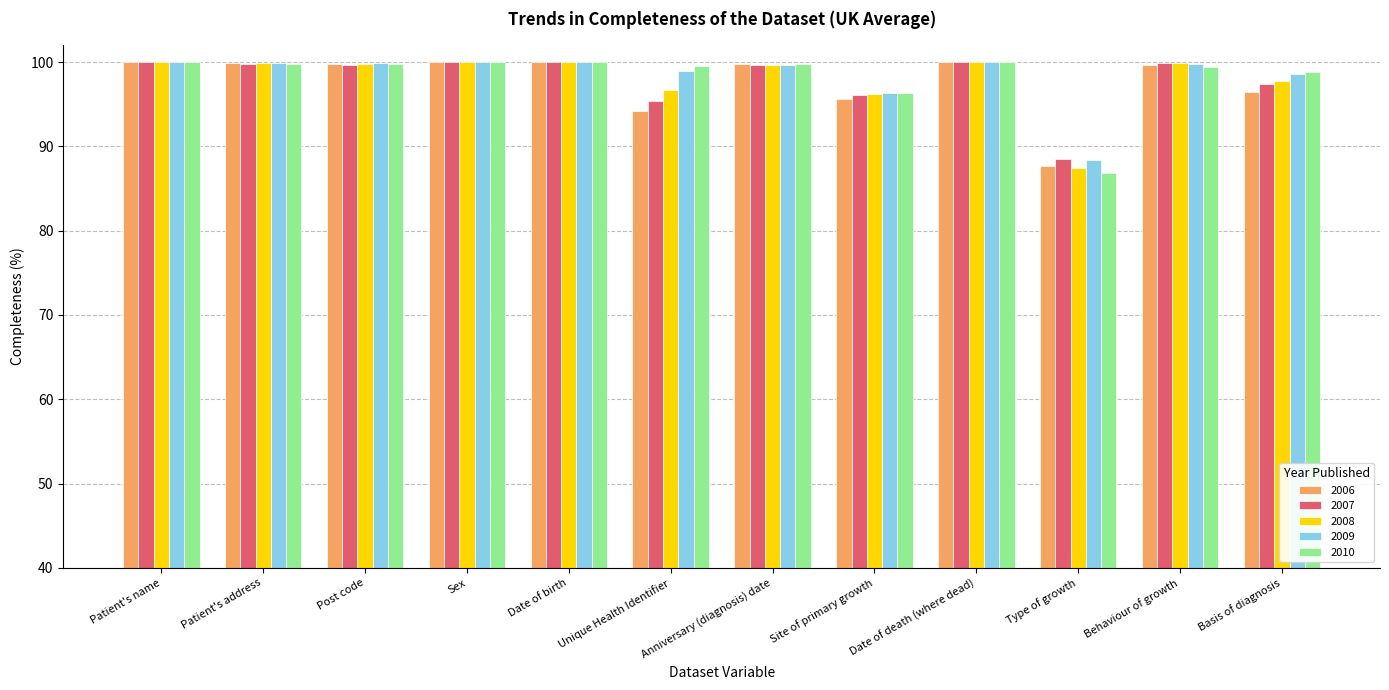

Which series has the widest spread of values?

2010